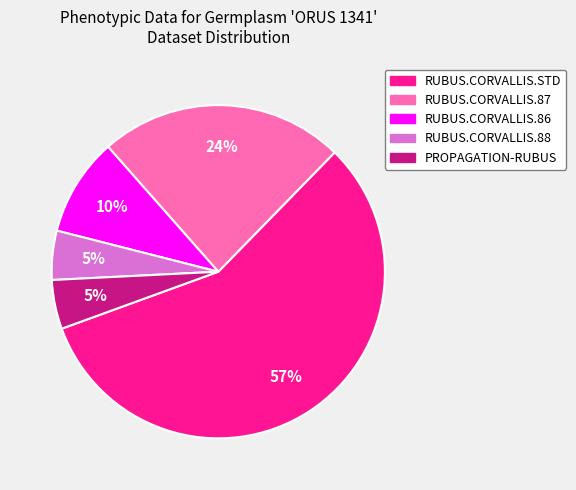

What is the ratio of the value at RUBUS.CORVALLIS.86 to the value at RUBUS.CORVALLIS.87?

0.4